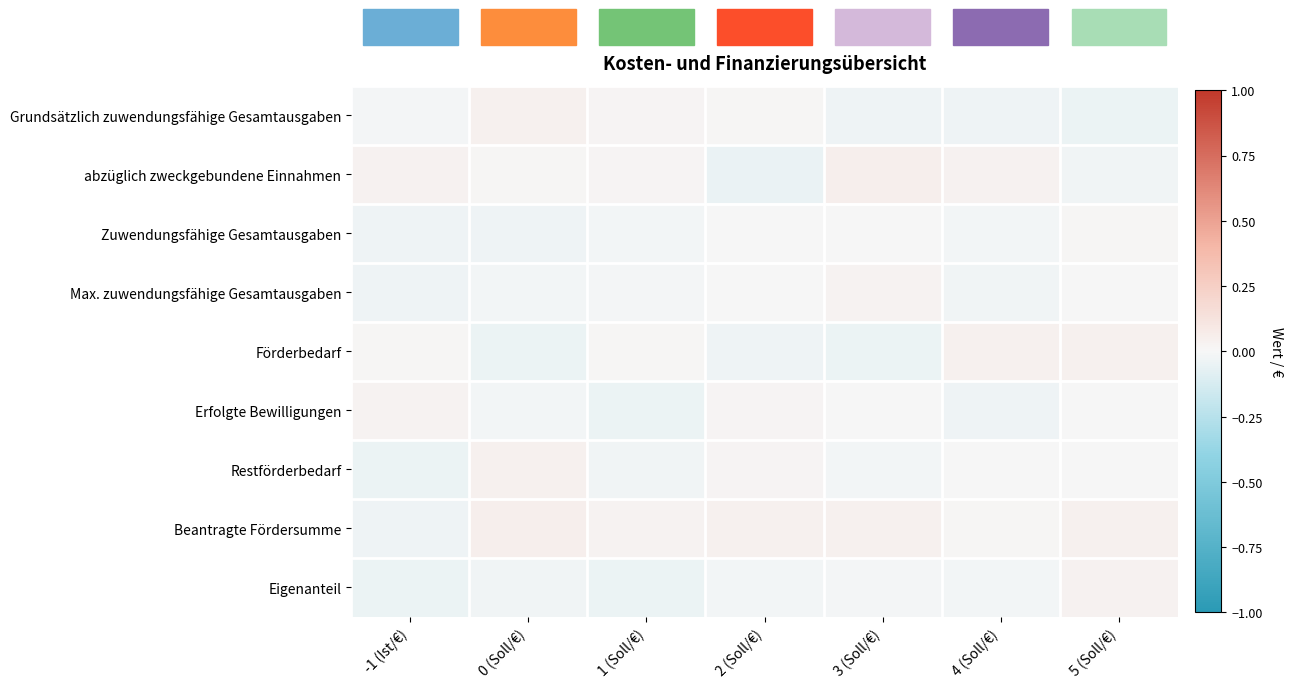

Rank the series by their maximum value, from highest to lowest.

abzüglich zweckgebundene Einnahmen, Beantragte Fördersumme, Förderbedarf, Grundsätzlich zuwendungsfähige Gesamtausgaben, Restförderbedarf, Eigenanteil, Erfolgte Bewilligungen, Max. zuwendungsfähige Gesamtausgaben, Zuwendungsfähige Gesamtausgaben